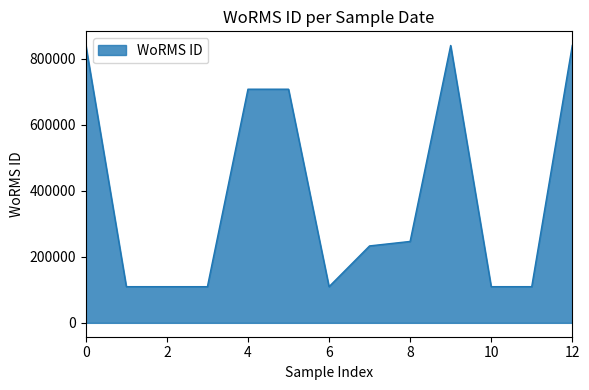

What is the maximum value shown in the chart?

840799